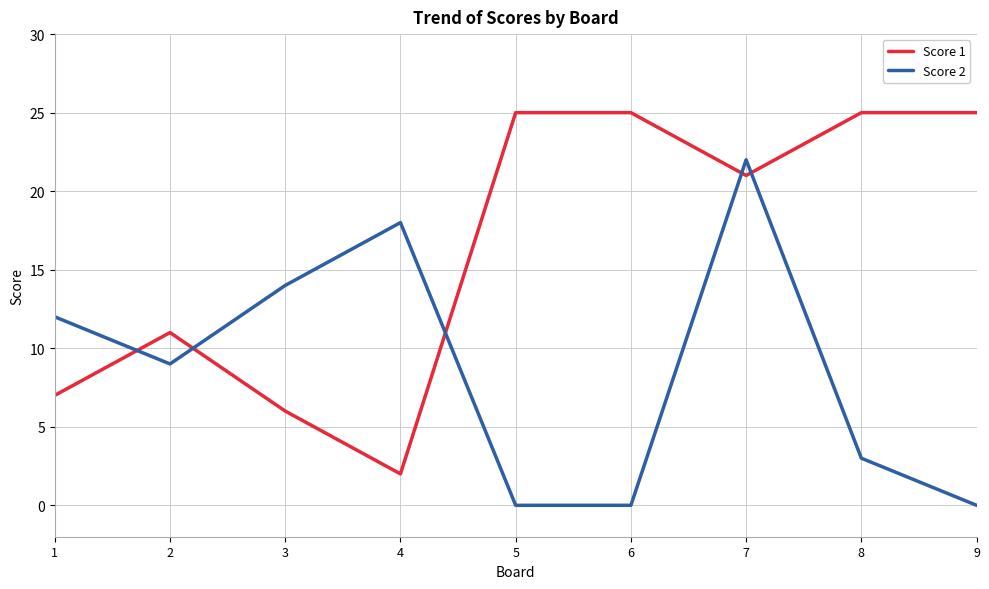

The value of Score 1 at 1 is 7. True or false?

True